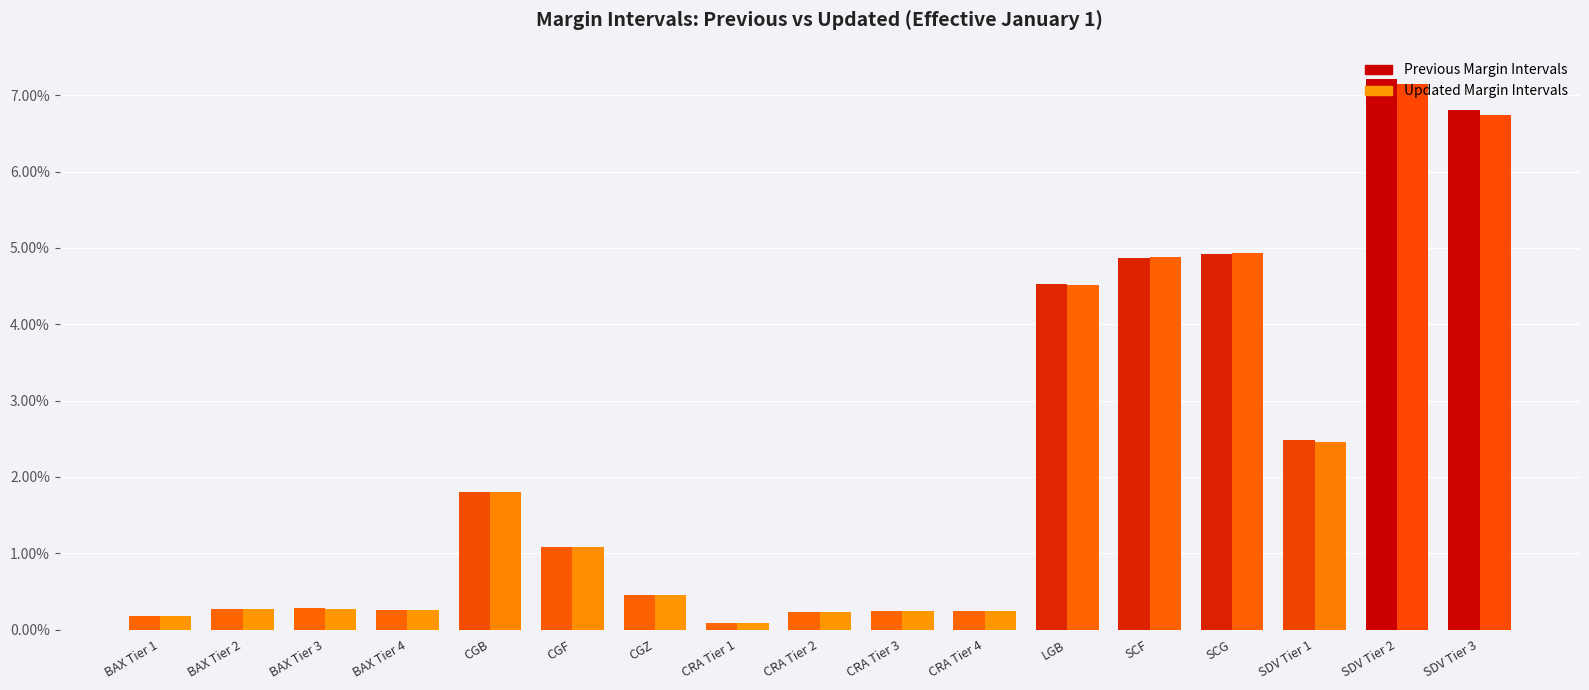

At which category is the sum across all series the highest?

SDV Tier 2